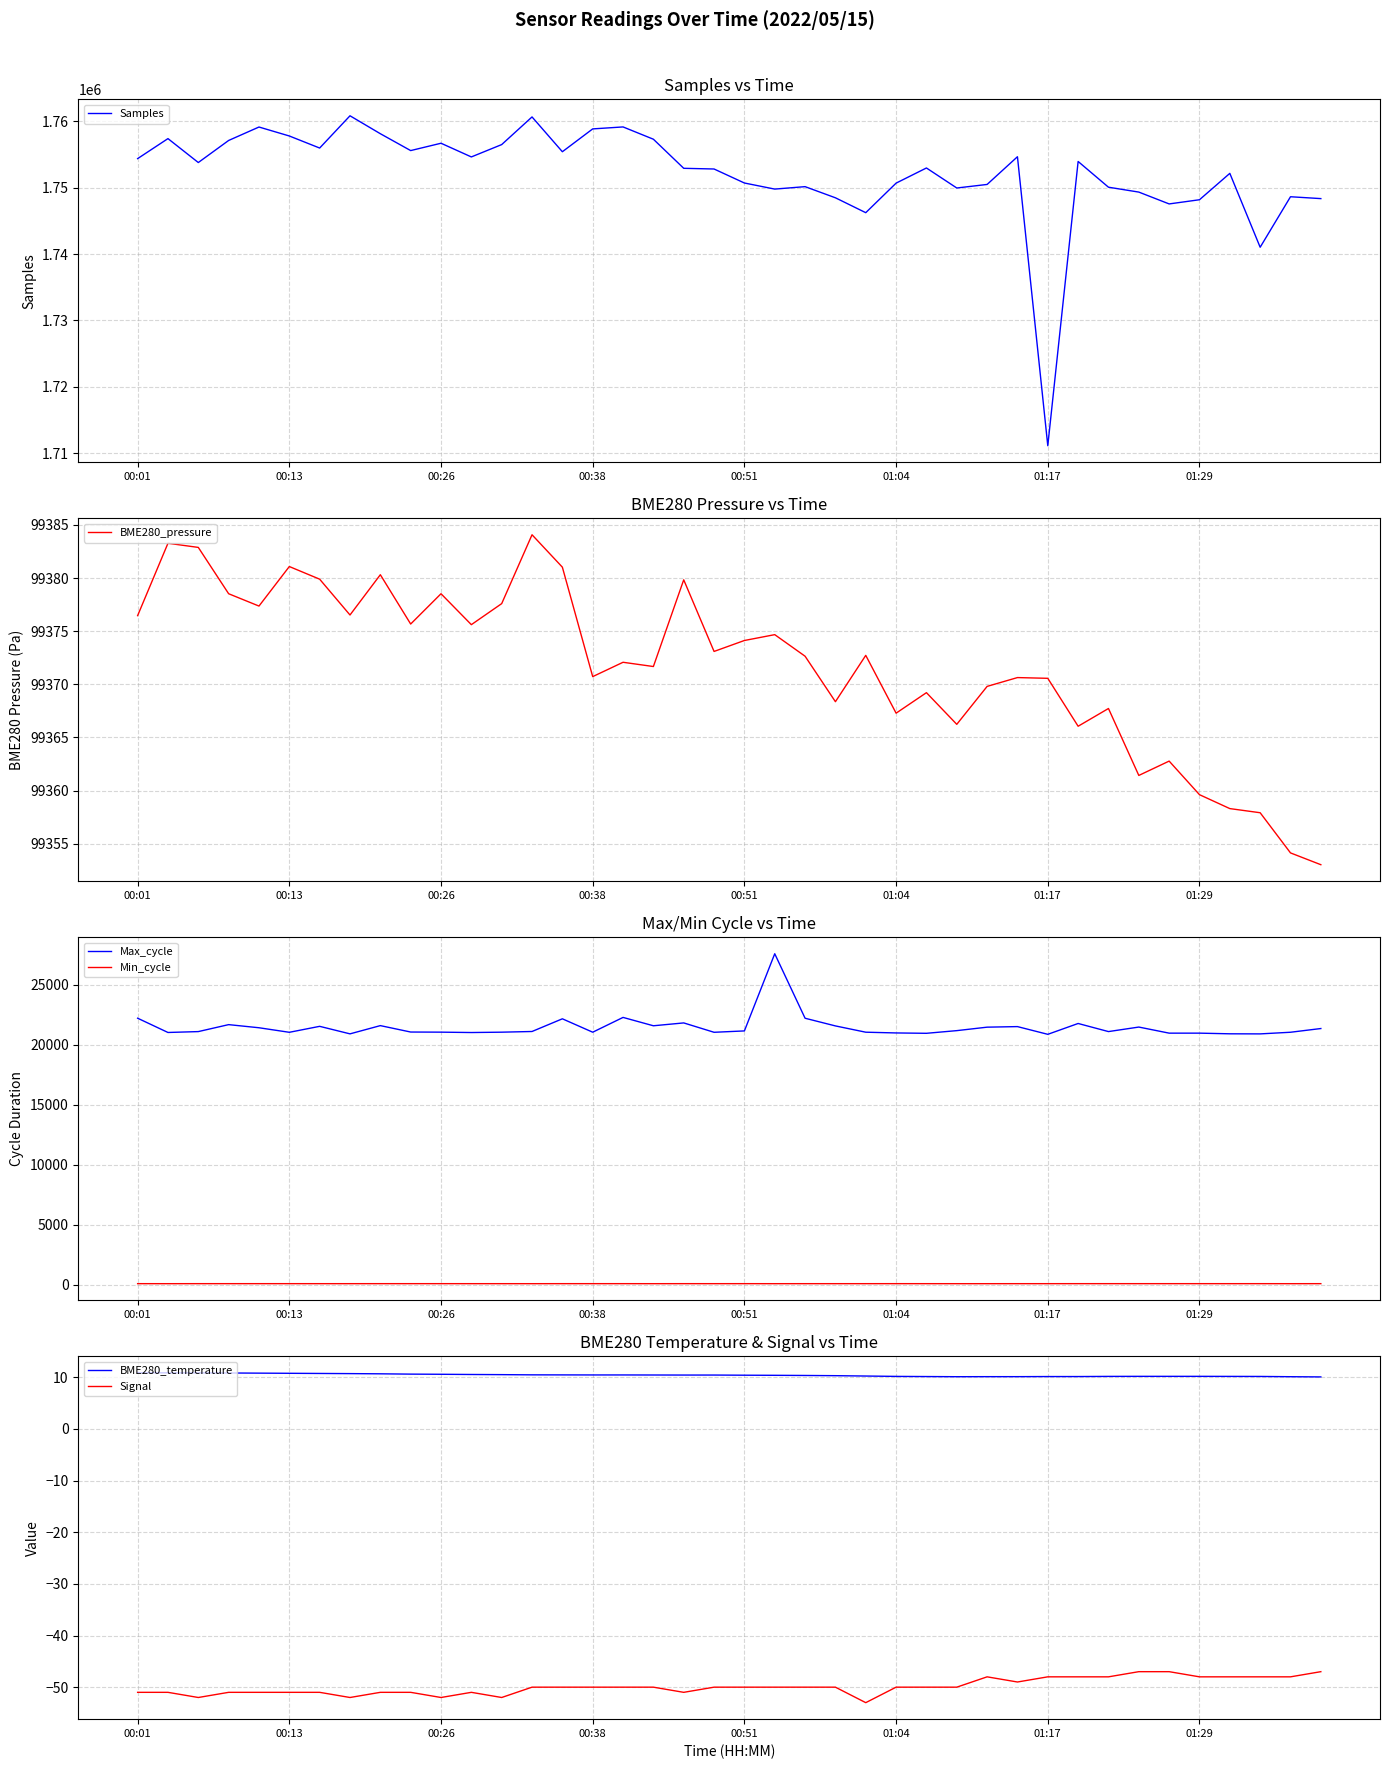

Which category has the highest value in the BME280_temperature series?

00:01